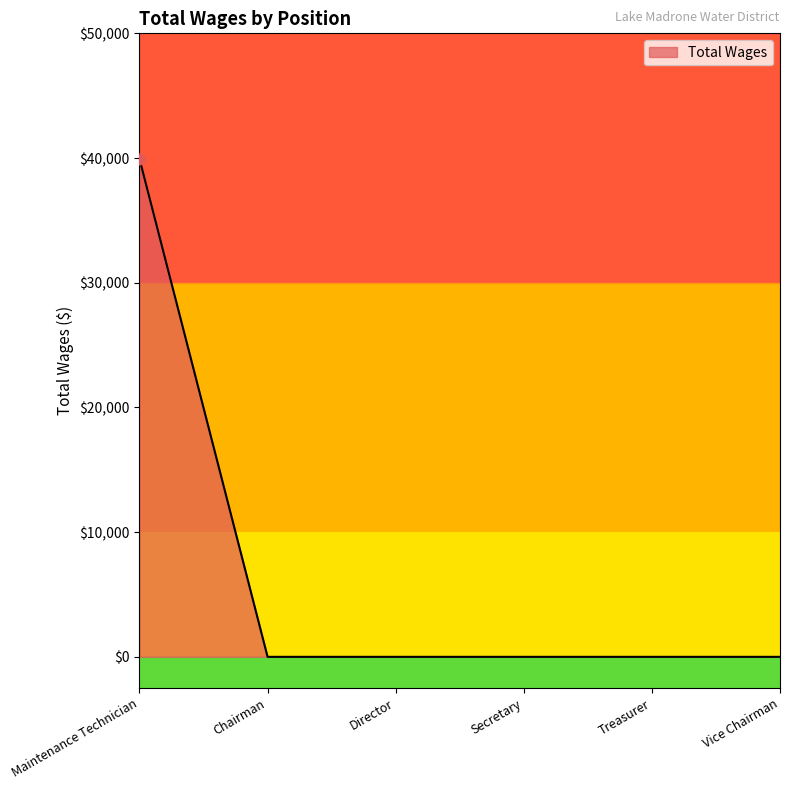

What is the change in value from Maintenance Technician to Secretary?

-39935